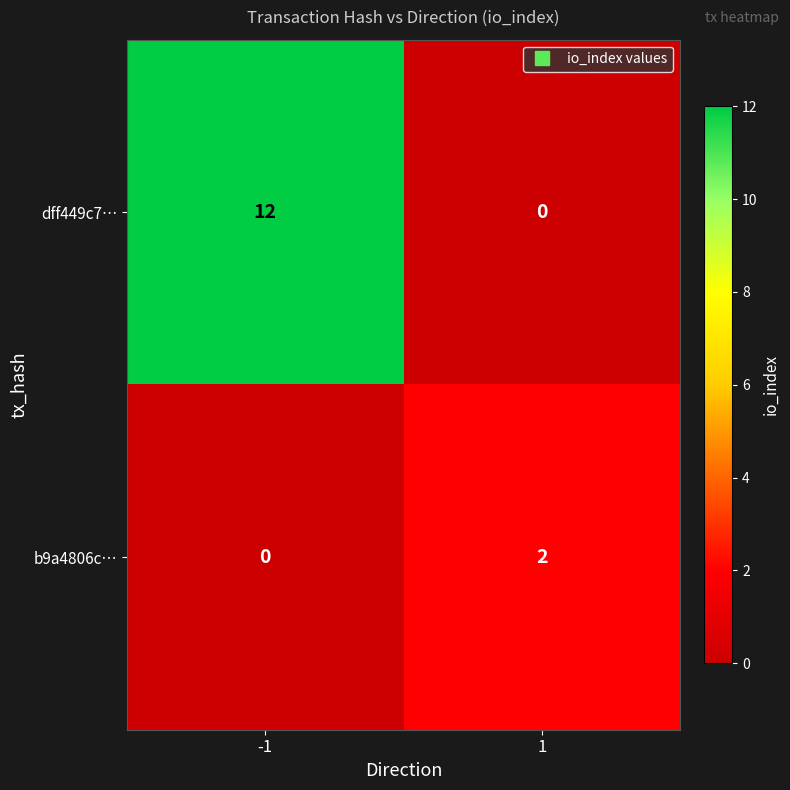

Reading left to right, what are all the values shown in this chart?

dff449c7…: 12	0
b9a4806c…: 0	2